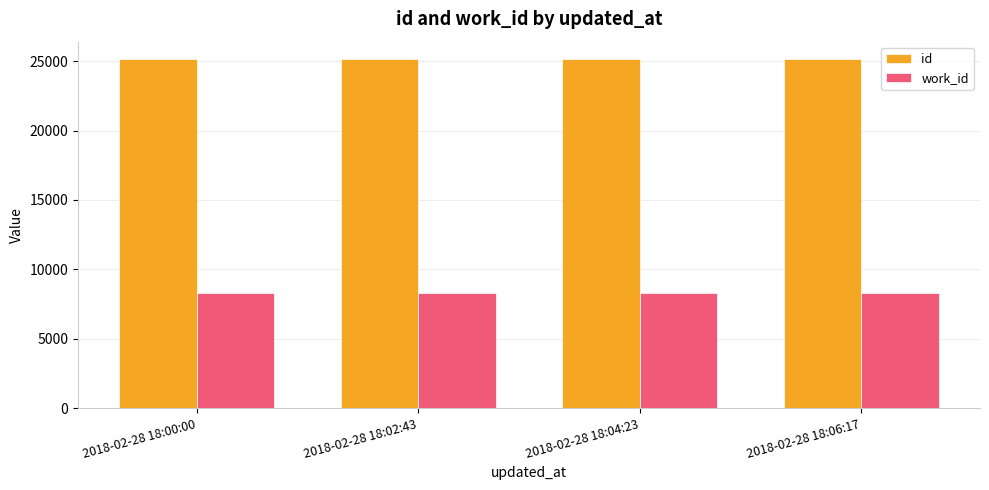

List the series in order of their overall mean, highest first.

id, work_id